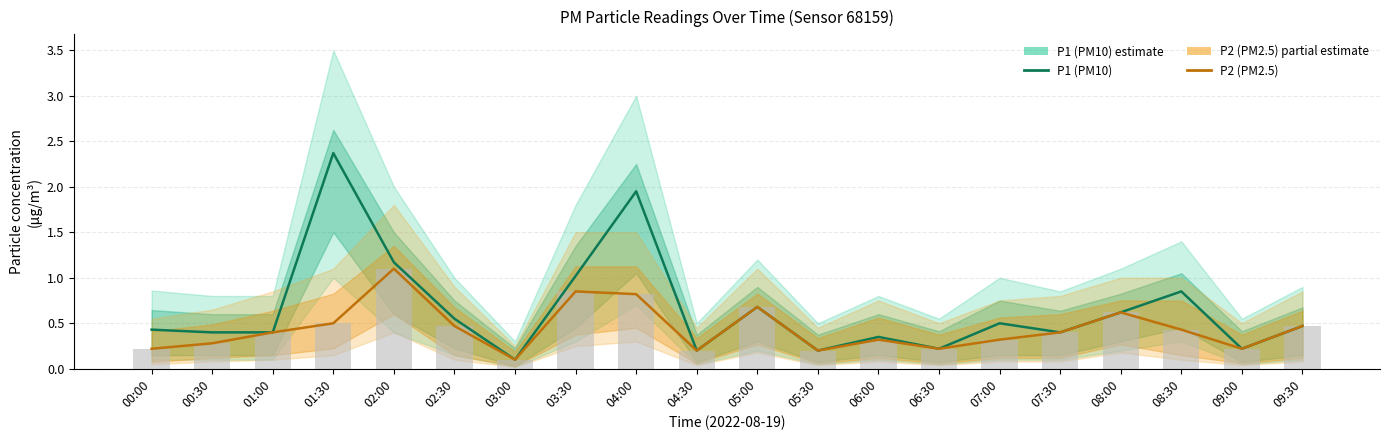

What is the label of the 17th bar from the right?

01:30